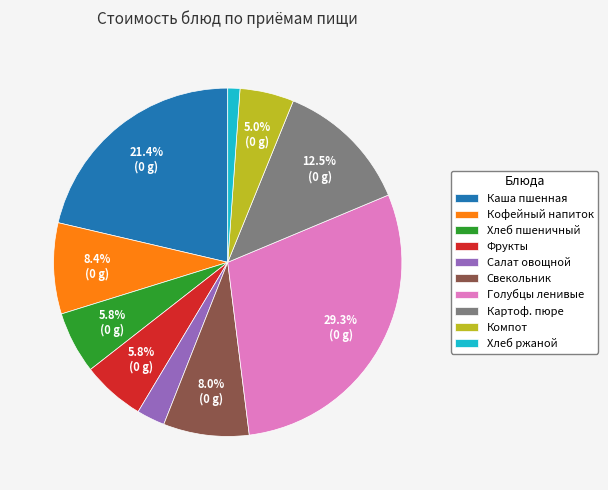

Between Свекольник and Голубцы ленивые, which is larger?

Голубцы ленивые